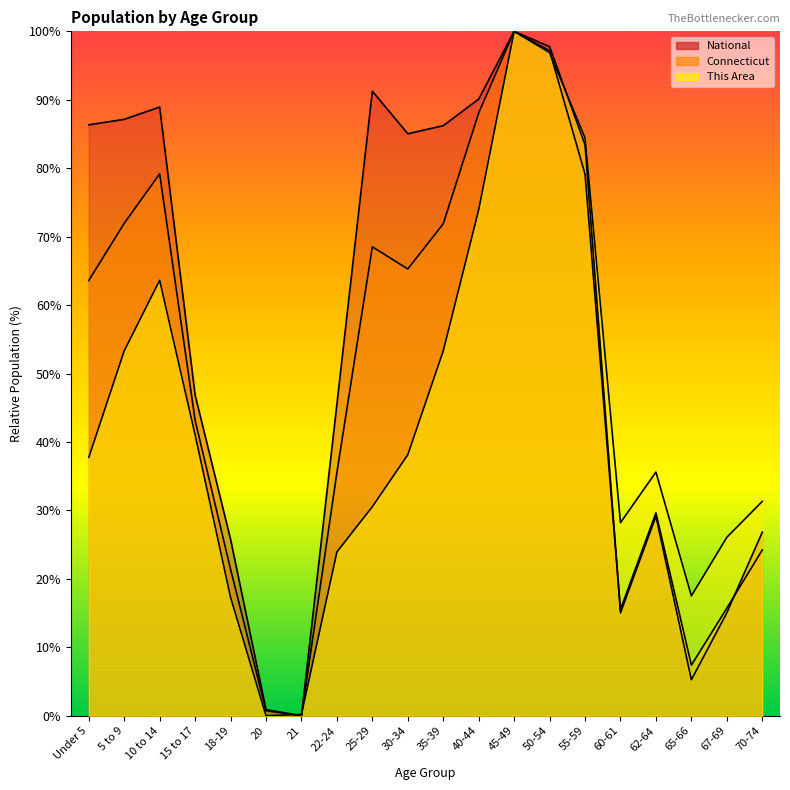

Rank the categories by This Area value from highest to lowest.

45-49, 50-54, 55-59, 40-44, 10 to 14, 5 to 9, 35-39, 15 to 17, 30-34, Under 5, 62-64, 70-74, 25-29, 60-61, 67-69, 22-24, 65-66, 18-19, 21, 20